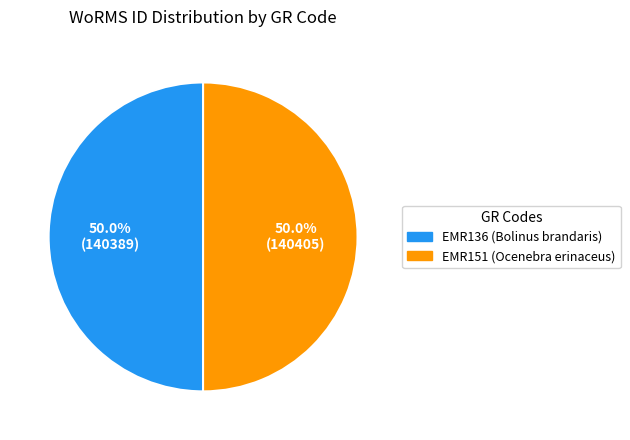

How many slices are in this pie chart?

2